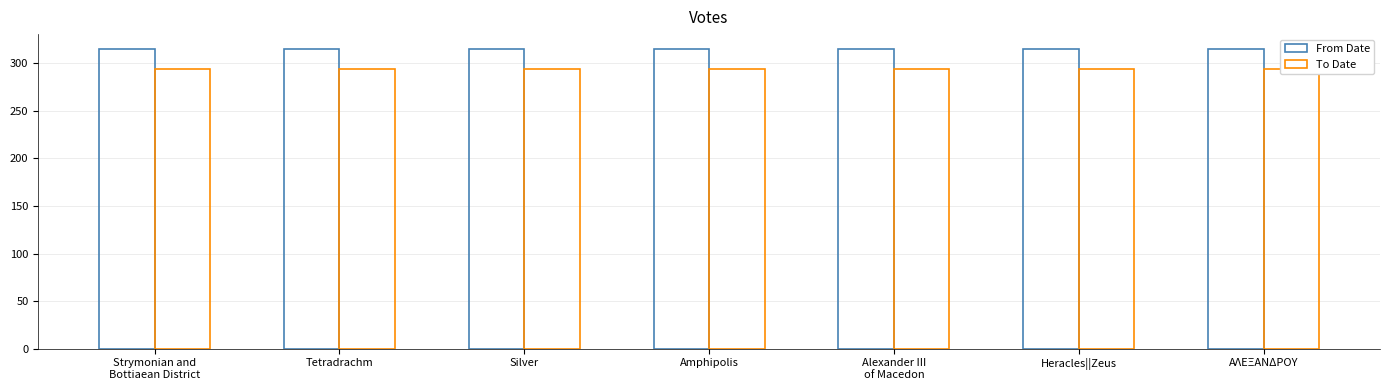

How many bars are there in total?

14